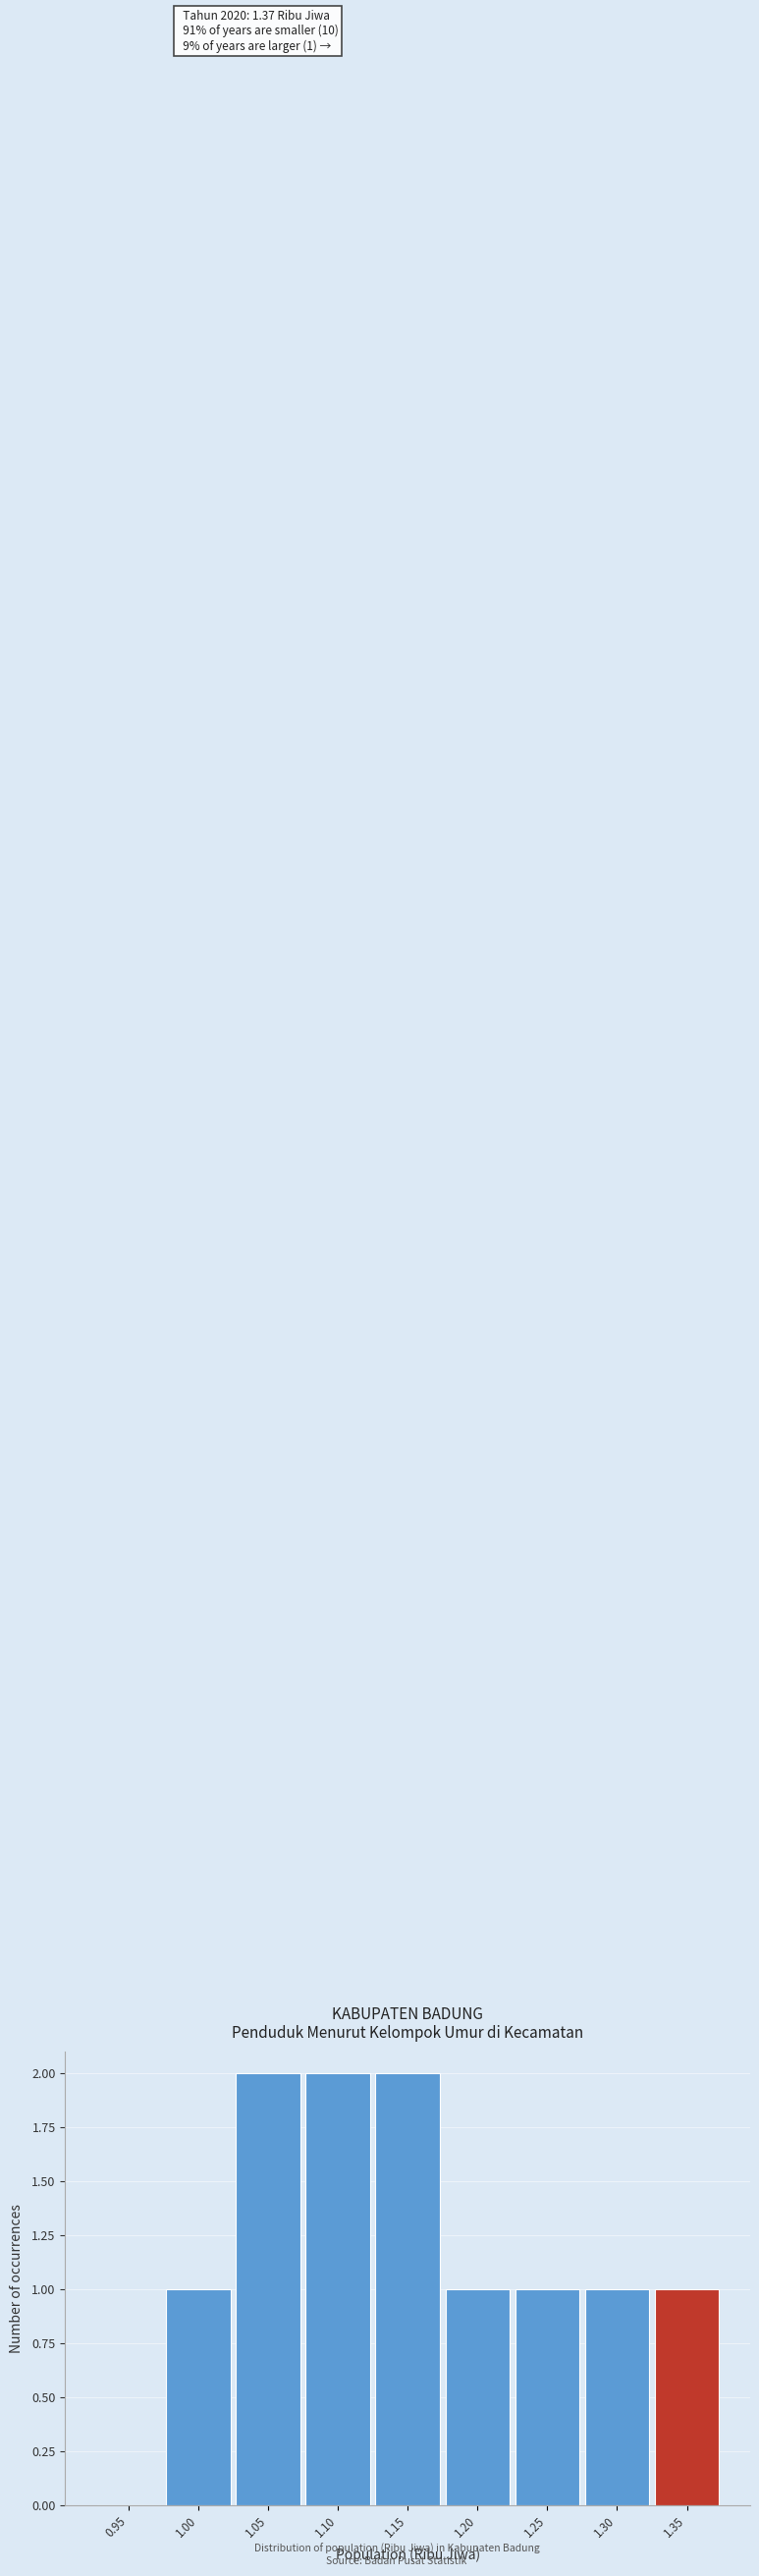

Reading right to left, transcribe all the data shown in this chart.

1.35=1	1.30=1	1.25=1	1.20=1	1.15=2	1.10=2	1.05=2	1.00=1	0.95=0